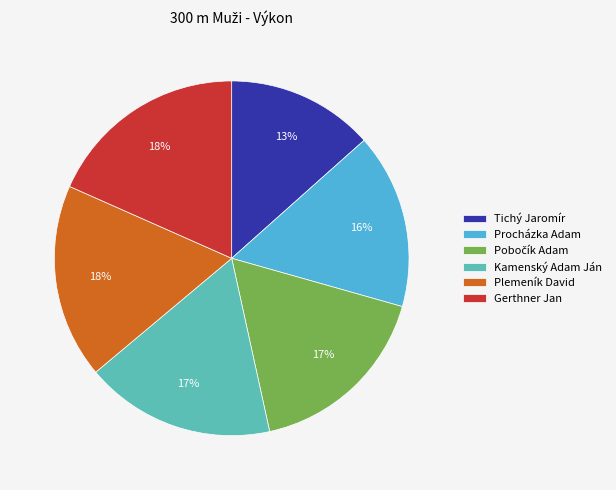

Does any single category account for the majority?

No